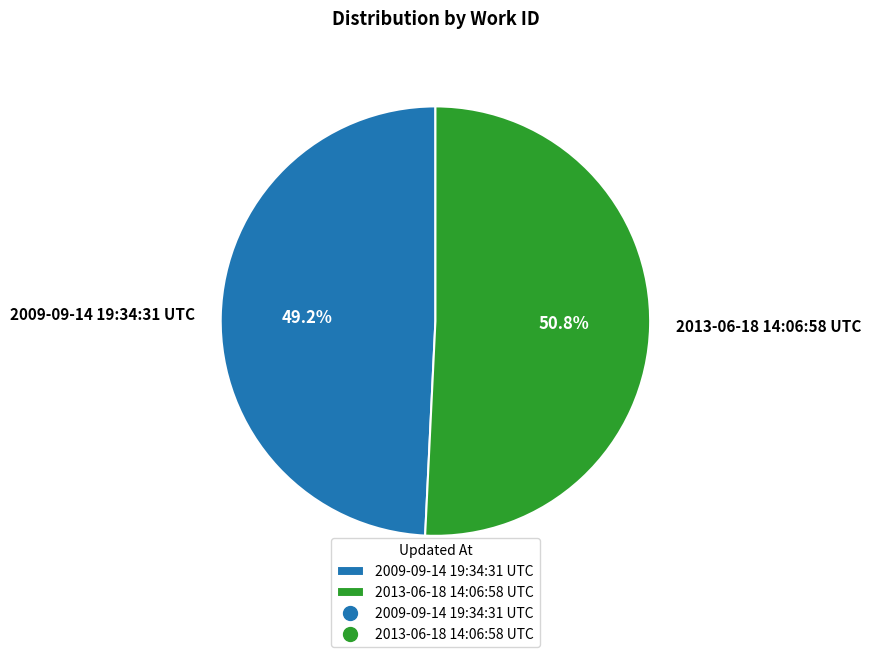

How many segments does this pie chart have?

2